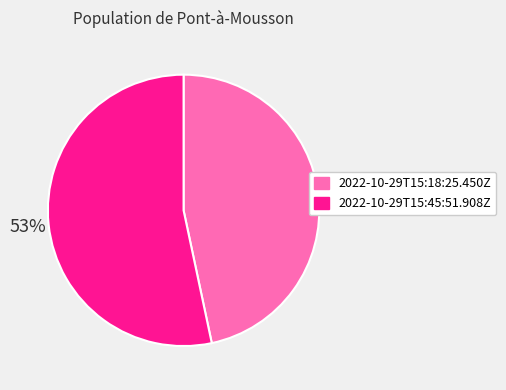

Rank the categories by value from highest to lowest.

2022-10-29T15:45:51.908Z, 2022-10-29T15:18:25.450Z